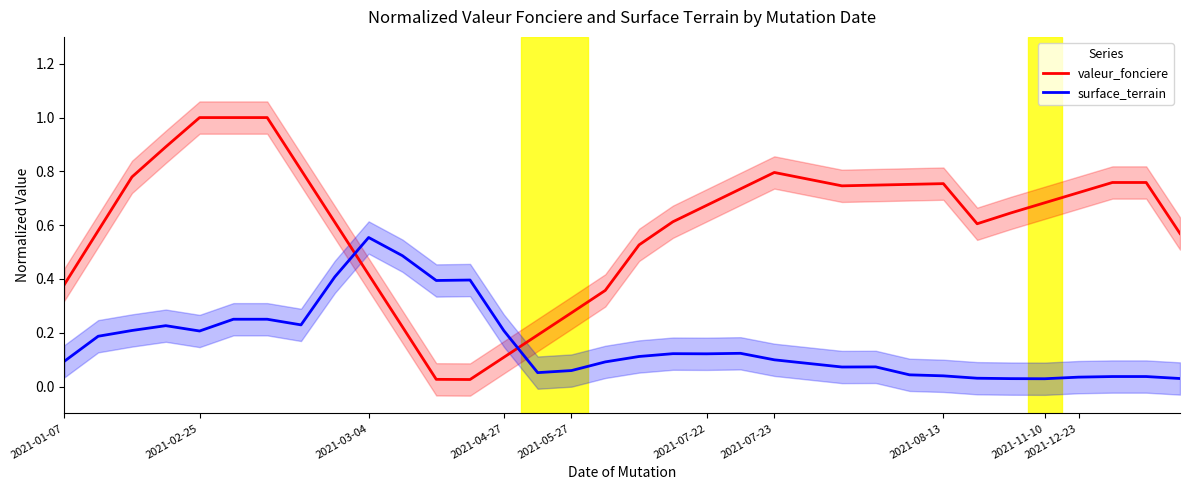

Reading right to left, what are all the values shown in this chart?

valeur_fonciere: 0.6	0.8	0.8	0.7	0.7	0.6	0.6	0.8	0.8	0.7	0.7	0.8	0.8	0.7	0.7	0.6	0.5	0.4	0.3	0.2	0.1	0.0	0.0	0.2	0.4	0.6	0.8	1.0	1.0	1.0	0.9	0.8	0.6	0.4
surface_terrain: 0.0	0.0	0.0	0.0	0.0	0.0	0.0	0.0	0.0	0.1	0.1	0.1	0.1	0.1	0.1	0.1	0.1	0.1	0.1	0.1	0.2	0.4	0.4	0.5	0.6	0.4	0.2	0.3	0.3	0.2	0.2	0.2	0.2	0.1